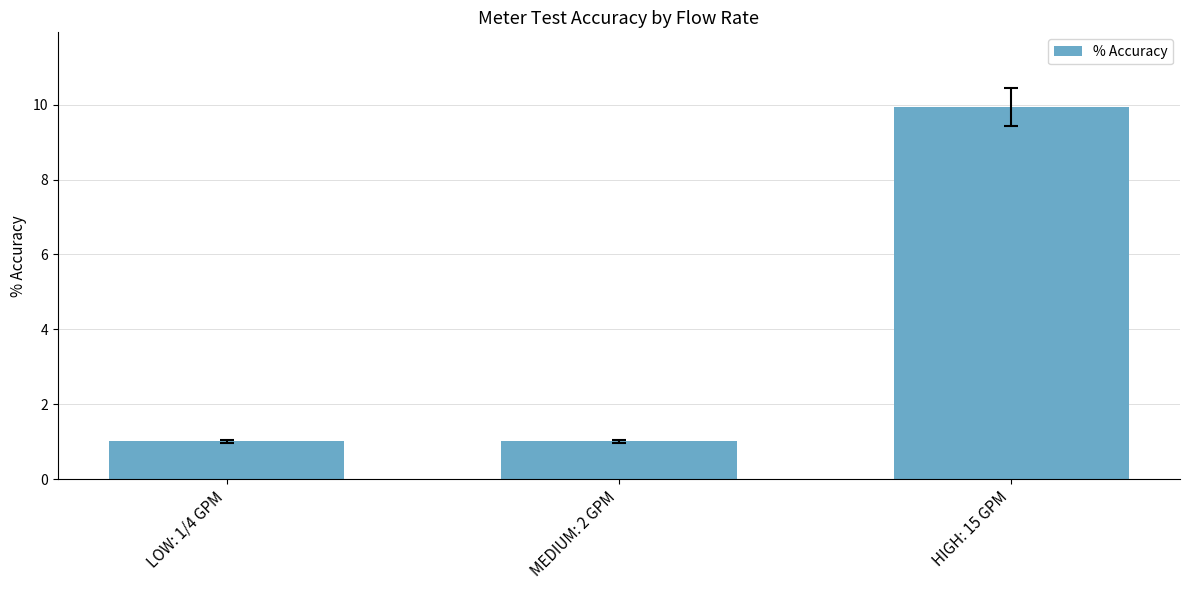

Approximately how many times larger is the value at HIGH: 15 GPM compared to LOW: 1/4 GPM?

9.8